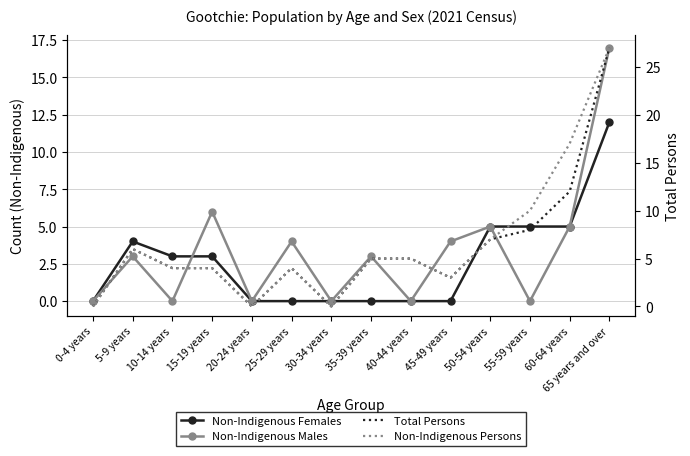

Is it true that Total Persons equals -16 at 30-34 years?

False